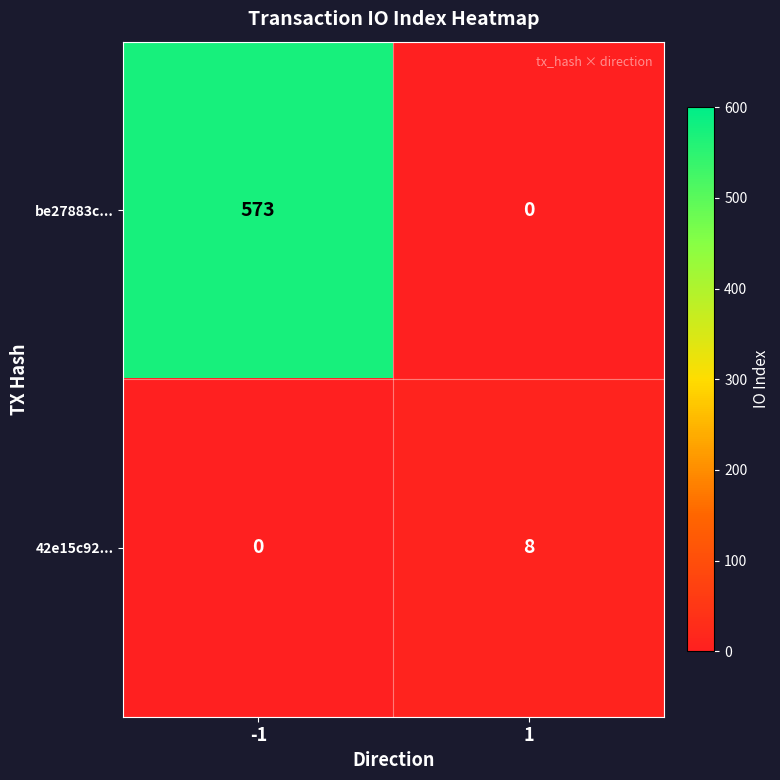

What is the maximum value shown in the chart?

573